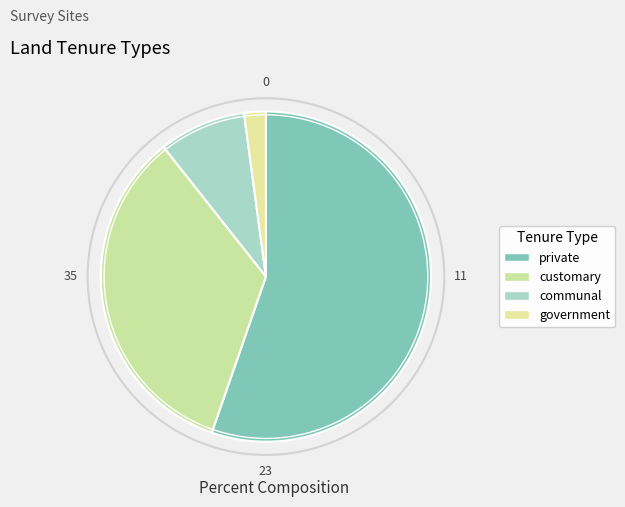

To the nearest percent, what is the difference between the government and private slice percentages?

53%